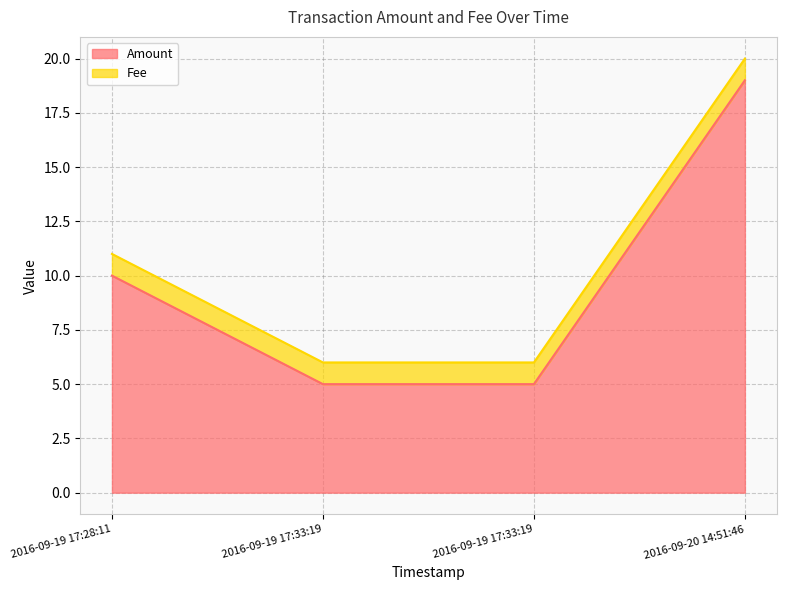

What is the ratio of the value at 2016-09-19 17:33:19 to the value at 2016-09-19 17:28:11?

0.5